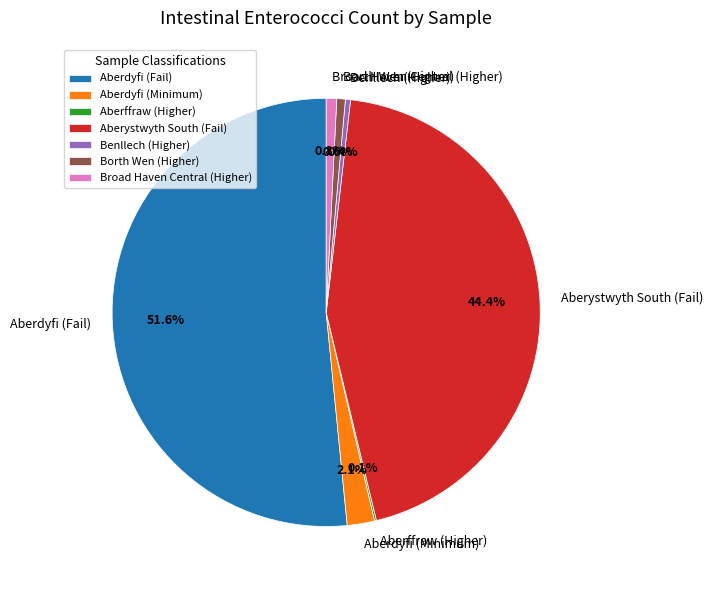

What percentage is the Borth Wen (Higher) slice, to the nearest percent?

1%